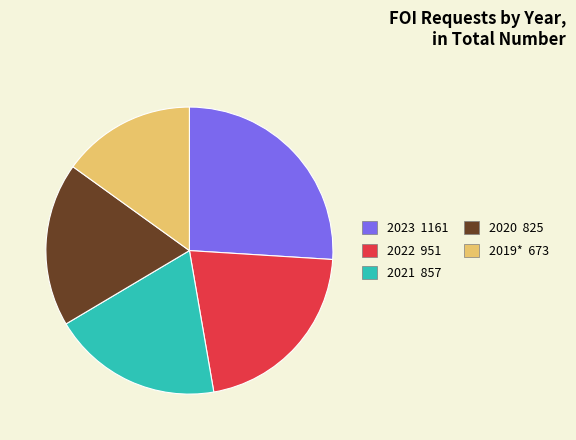

Is there any slice that represents more than half of the pie?

No